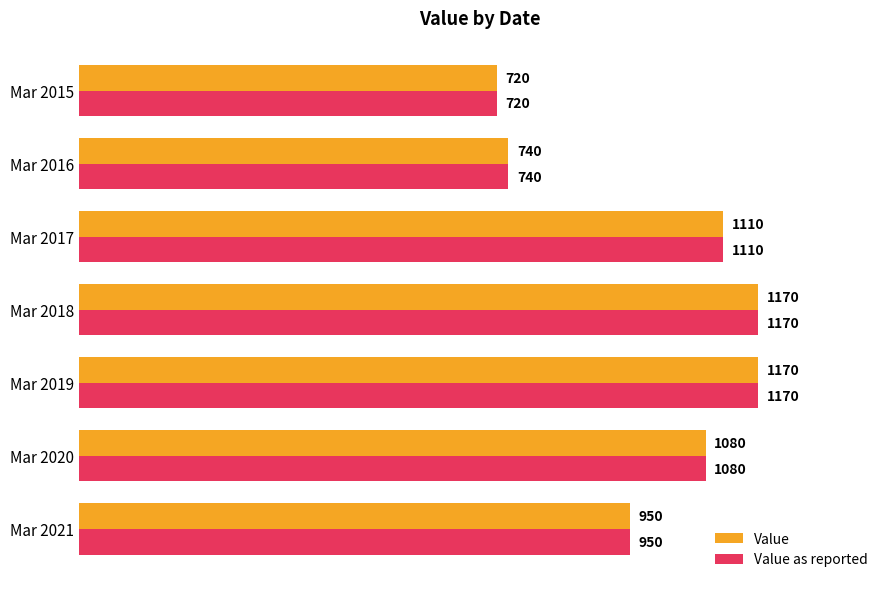

Which category has the lowest value in the Value as reported series?

Mar 2015